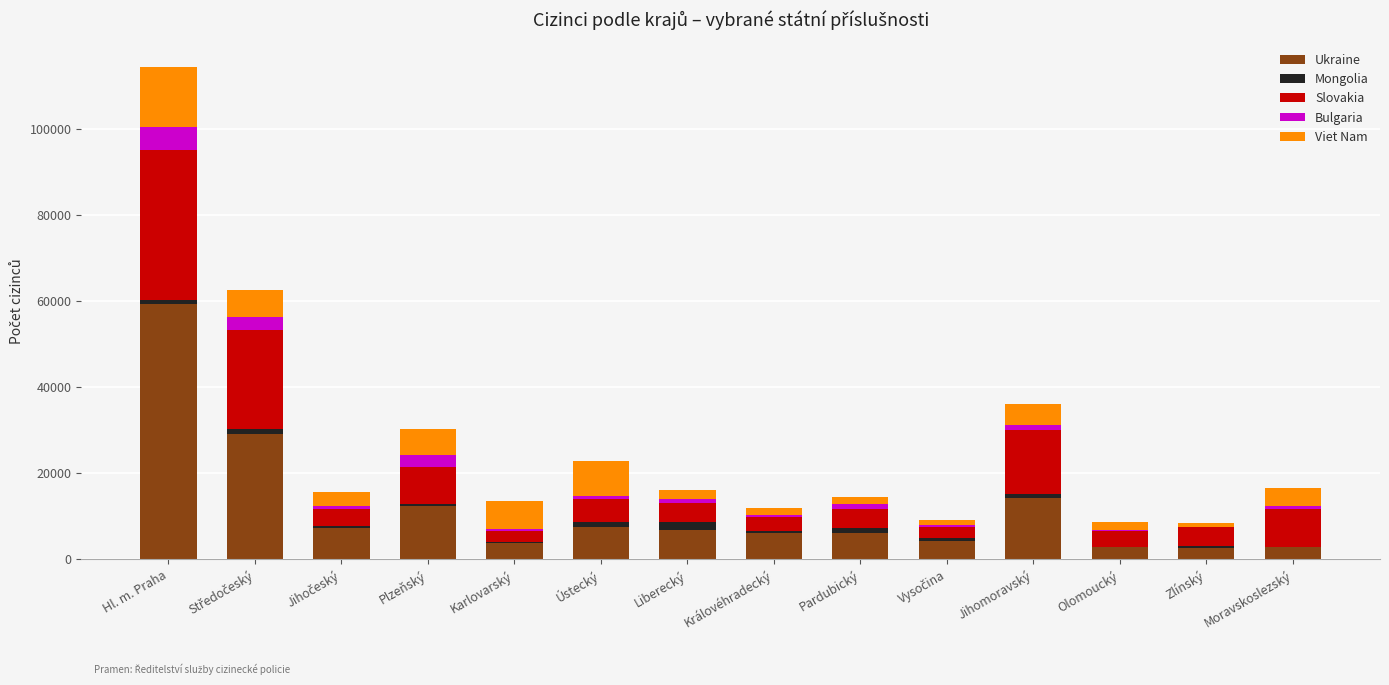

At which category is the sum across all series the highest?

Hl. m. Praha